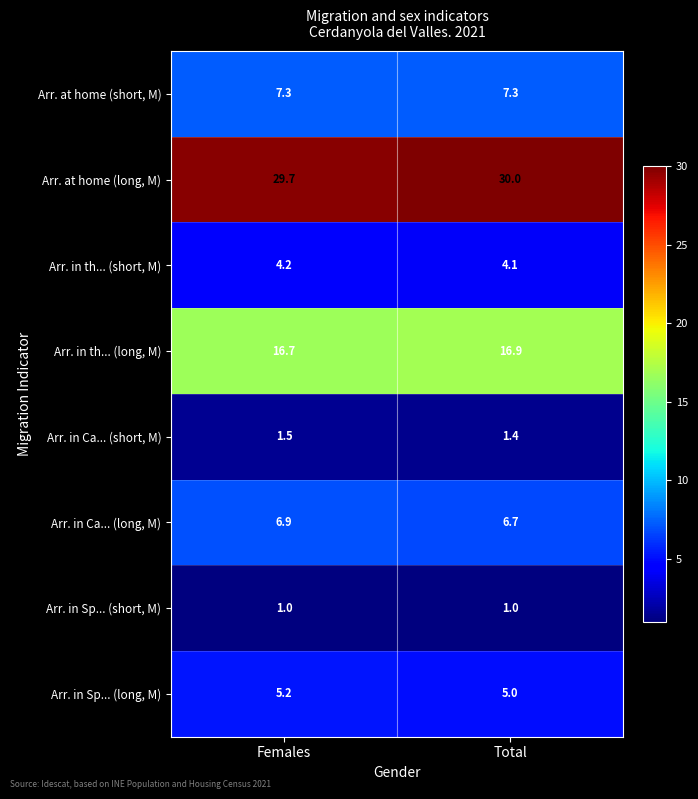

Rank the series by their maximum value, from highest to lowest.

Arr. at home (long, M), Arr. in th... (long, M), Arr. at home (short, M), Arr. in Ca... (long, M), Arr. in Sp... (long, M), Arr. in th... (short, M), Arr. in Ca... (short, M), Arr. in Sp... (short, M)